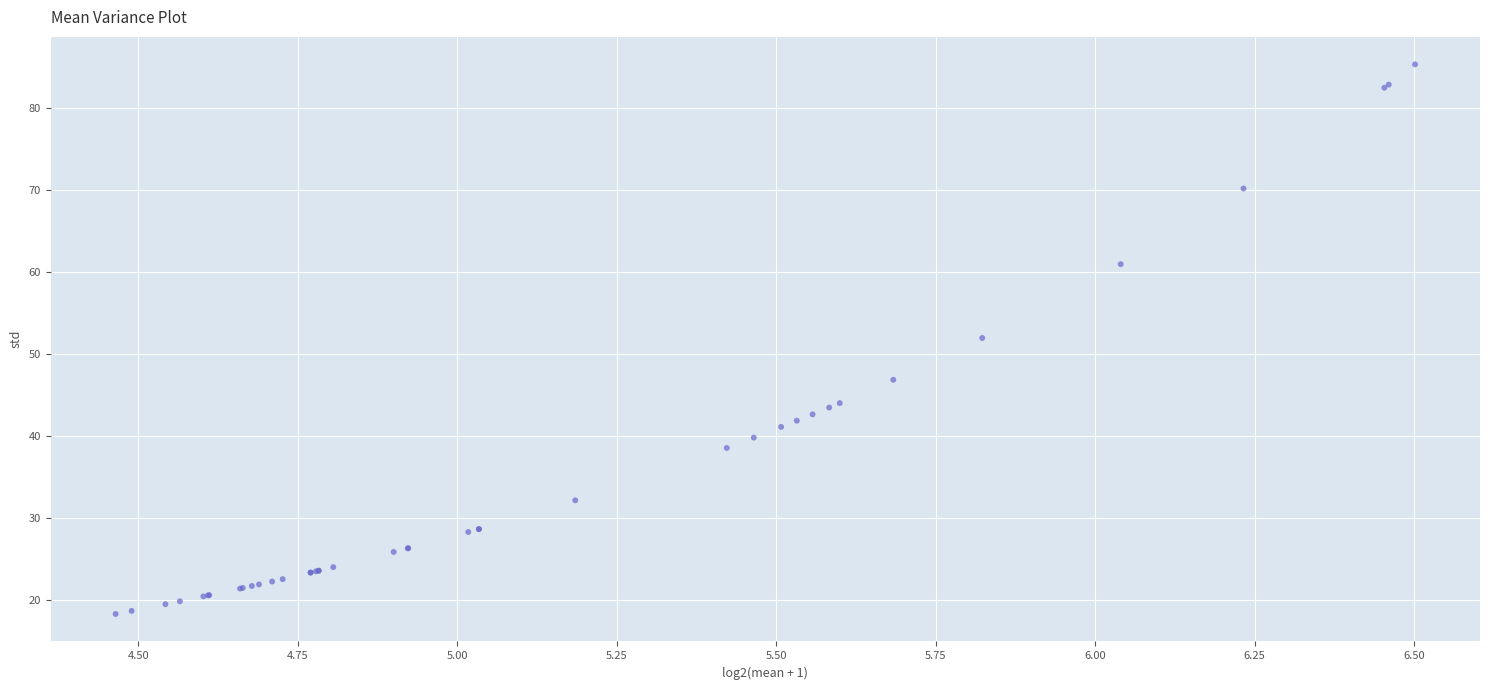

What Y value in the scatter plot is closest to 51?

52.0